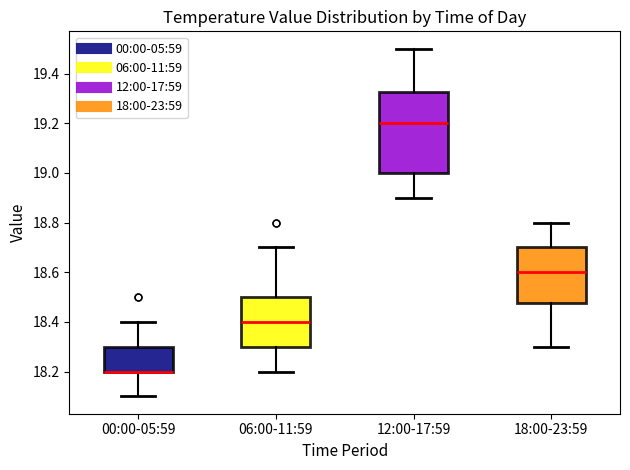

Reading left to right, transcribe this box plot: for each box, give where its median line is, the range the box spans, and where its two whiskers end, as read against the y-axis. The values are not printed on the chart, so give them approximately, as read against the axis.

00:00-05:59: median 18.20 (drawn on the box's lower edge), box 18.20 to 18.30, whiskers 18.10 to 18.40
06:00-11:59: median 18.40, box 18.30 to 18.50, whiskers 18.20 to 18.70
12:00-17:59: median 19.20, box 19.00 to 19.32, whiskers 18.90 to 19.50
18:00-23:59: median 18.60, box 18.48 to 18.70, whiskers 18.30 to 18.80